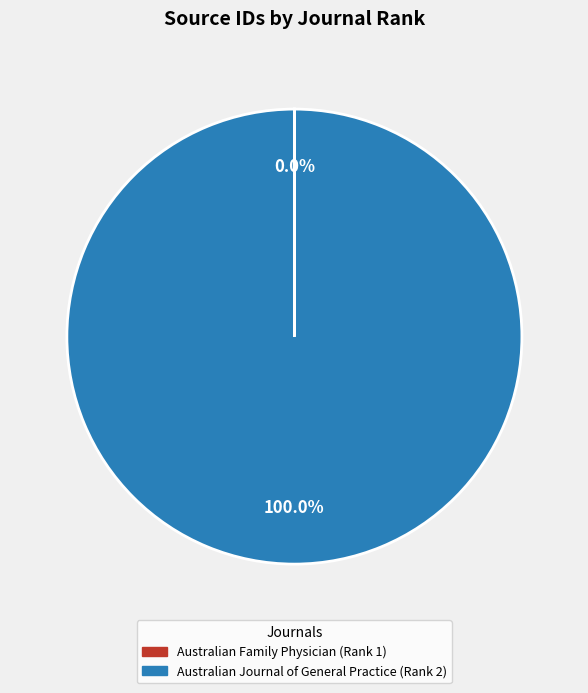

Which category accounts for the majority?

Australian Journal of General Practice (Rank 2)